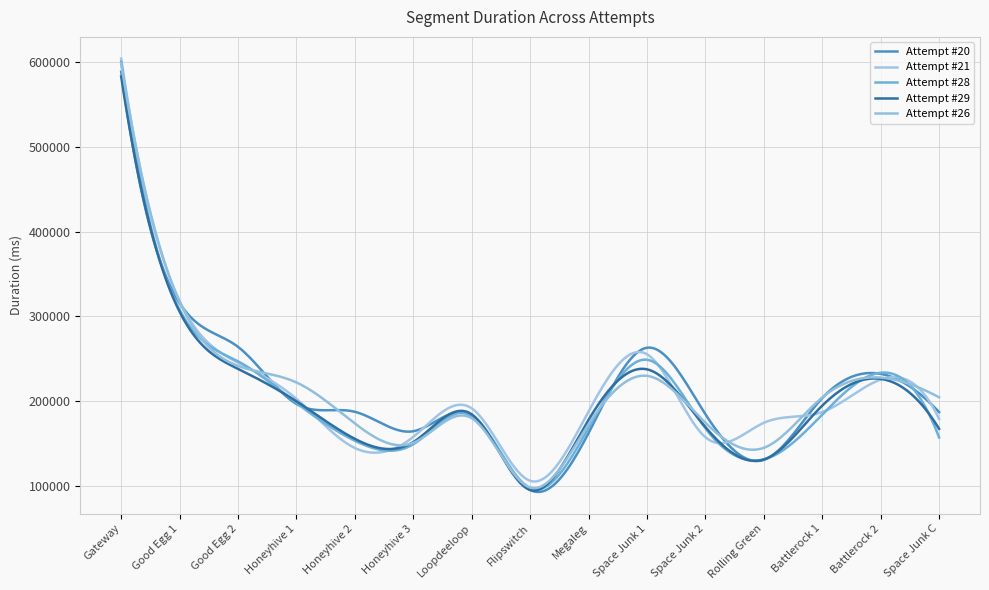

Does the chart have visible grid lines?

Yes